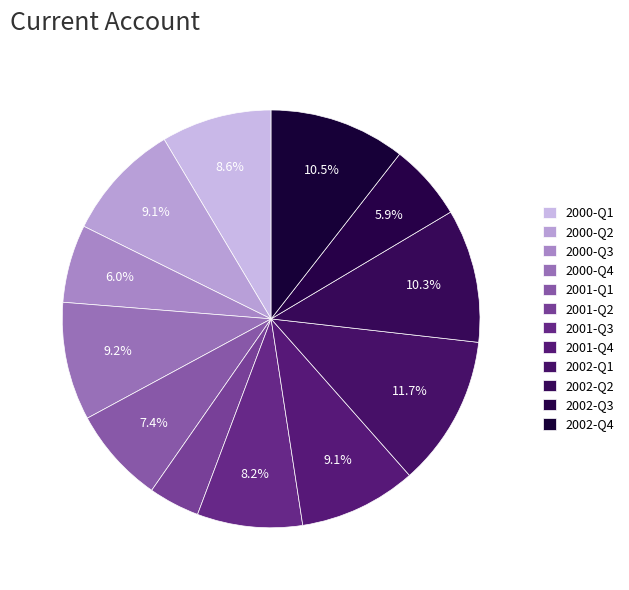

True or false: 2000-Q1 accounts for 9% of the total.

True